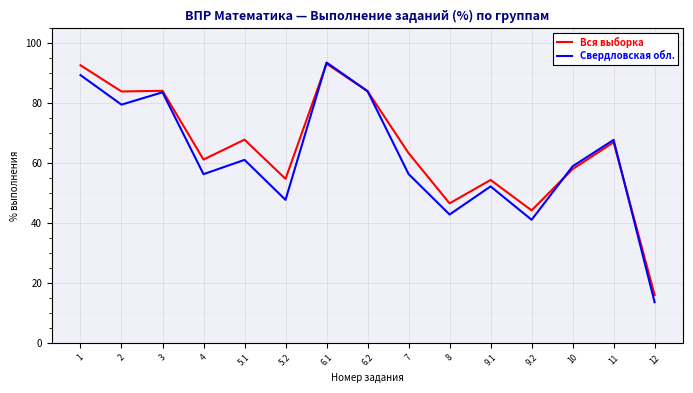

The value of Свердловская обл. at 12 is 7.8. True or false?

False